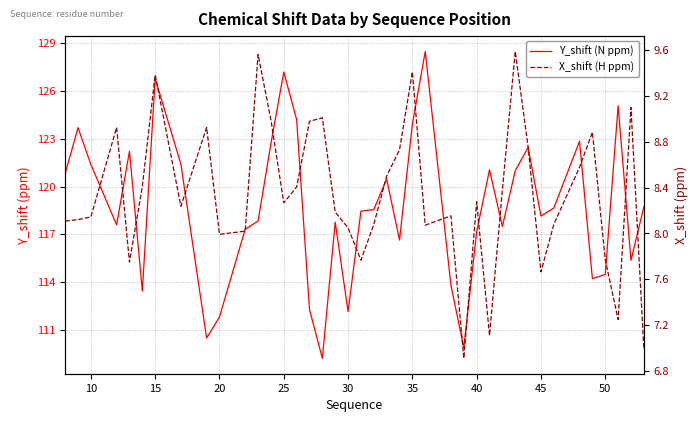

True or false: Y_shift (N ppm) and X_shift (H ppm) cross at least once.

False